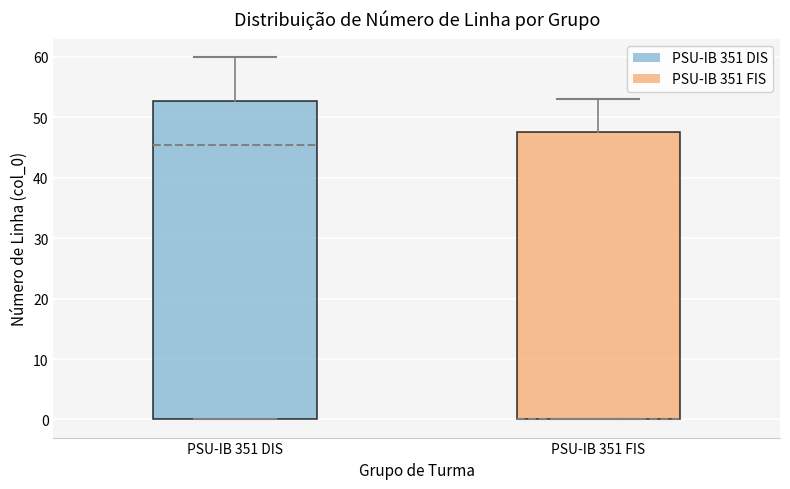

Comparing the boxes themselves (not the whiskers), which one is the tallest?

PSU-IB 351 DIS